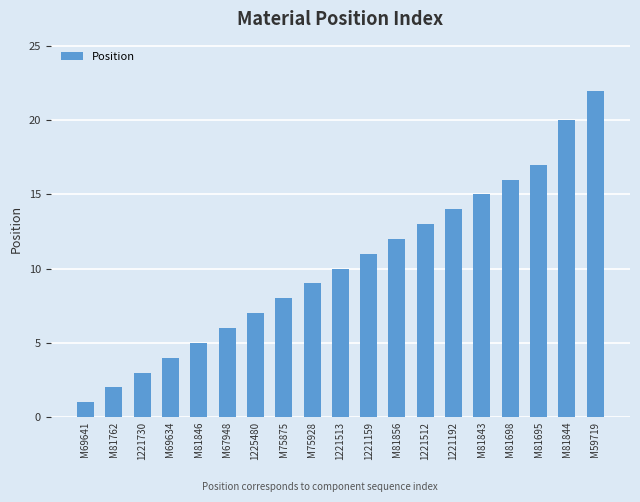

What is the change in value from M75875 to M81695?

+9